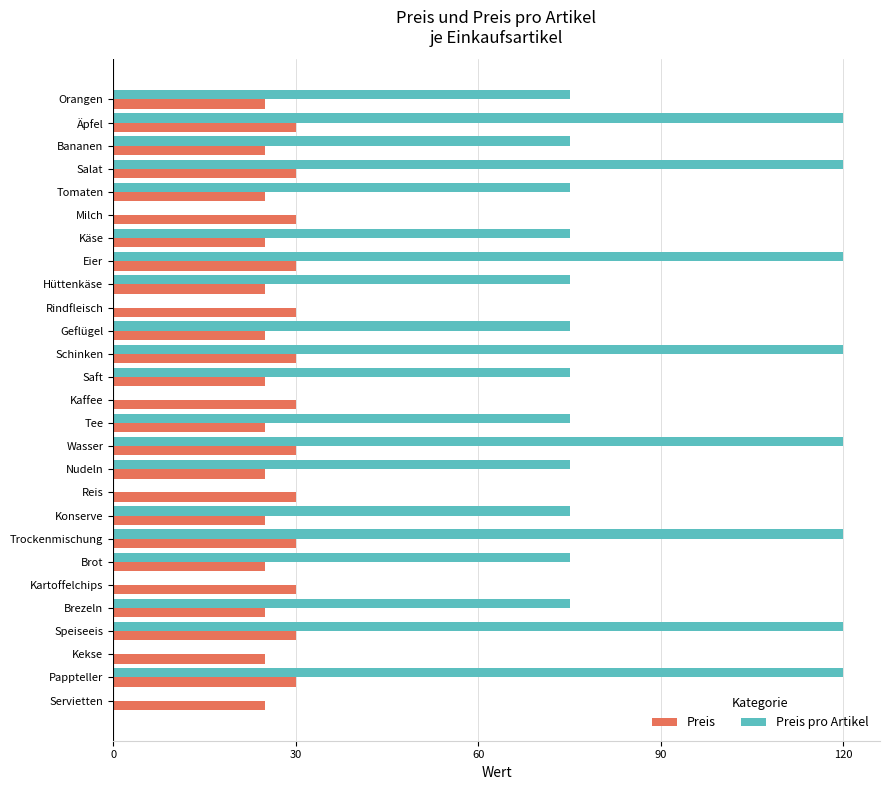

What is the sum of all Preis pro Artikel values?

1860